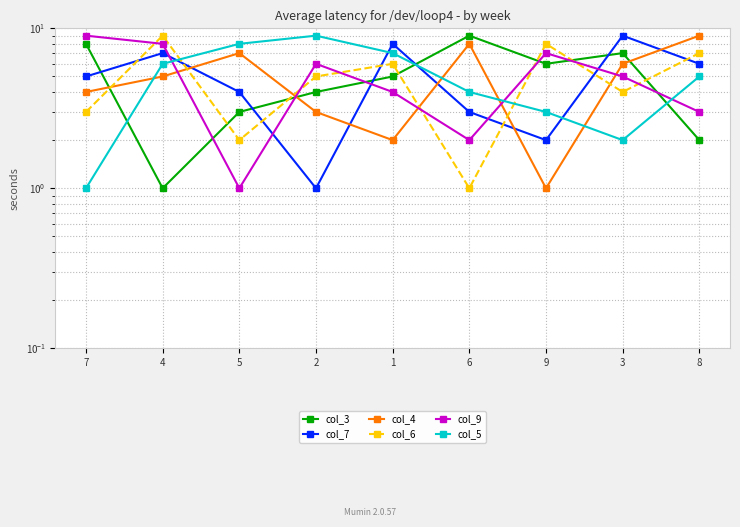

What is the total value across all series at 6?

27